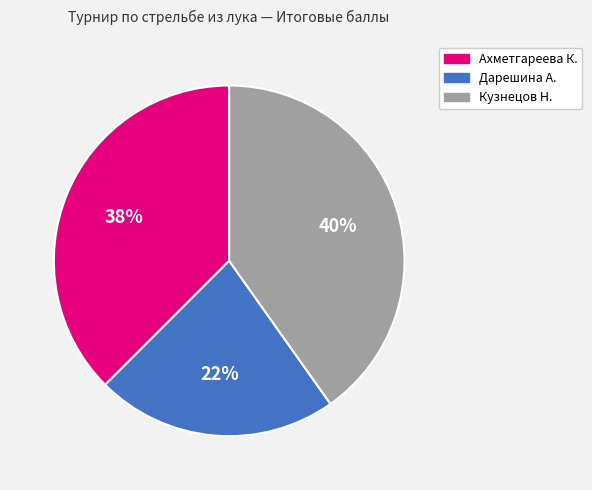

To the nearest percent, what percentage of the pie is Кузнецов Н.?

40%